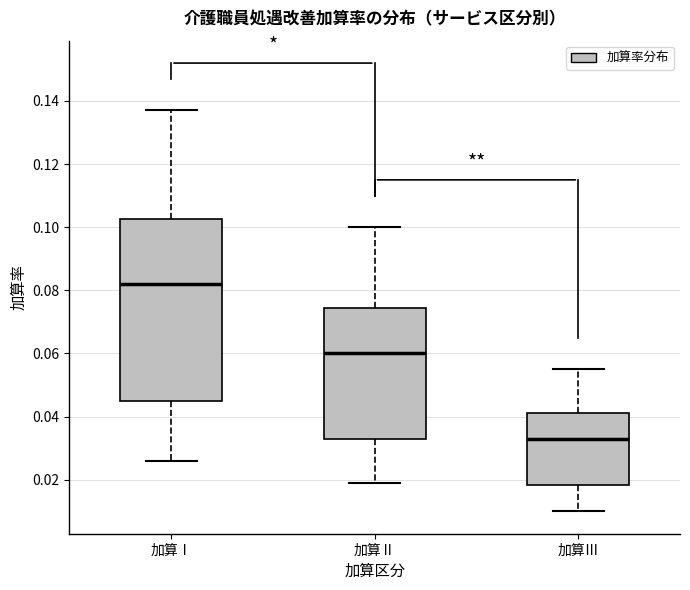

Which box's median line is the highest?

加算Ⅰ